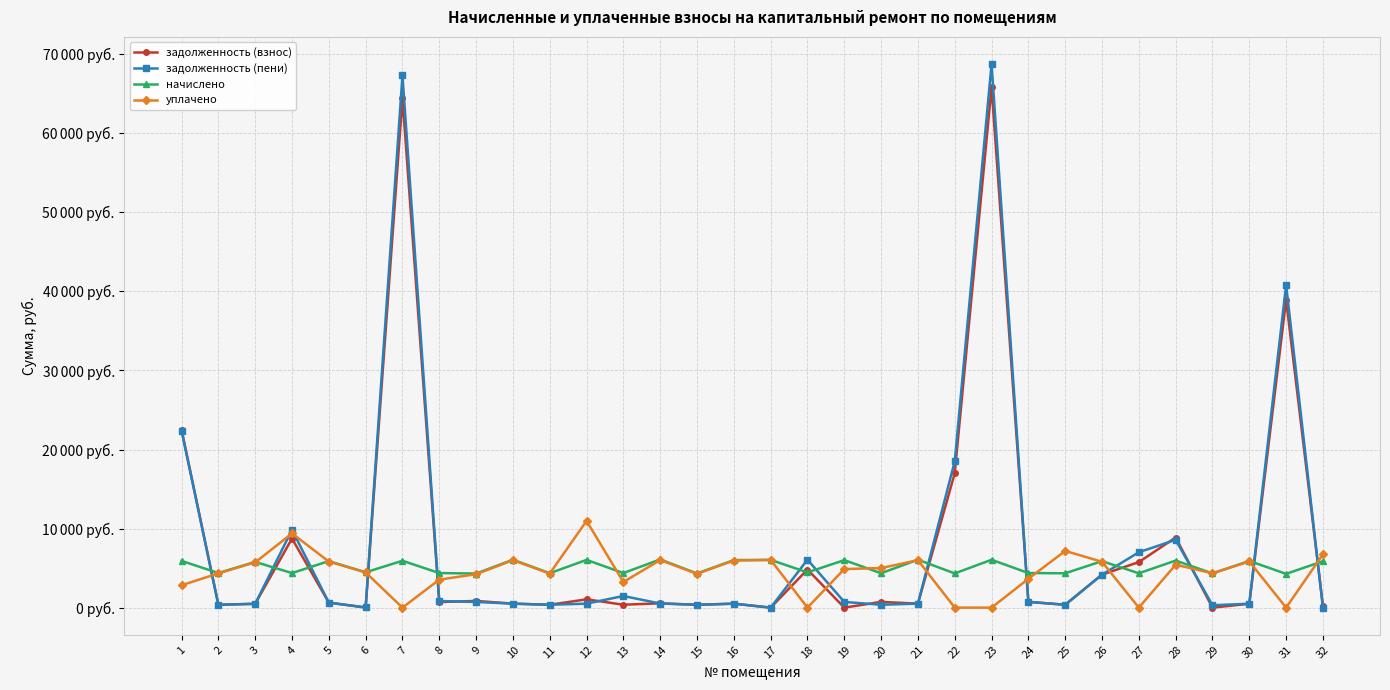

Does the chart have visible grid lines?

Yes